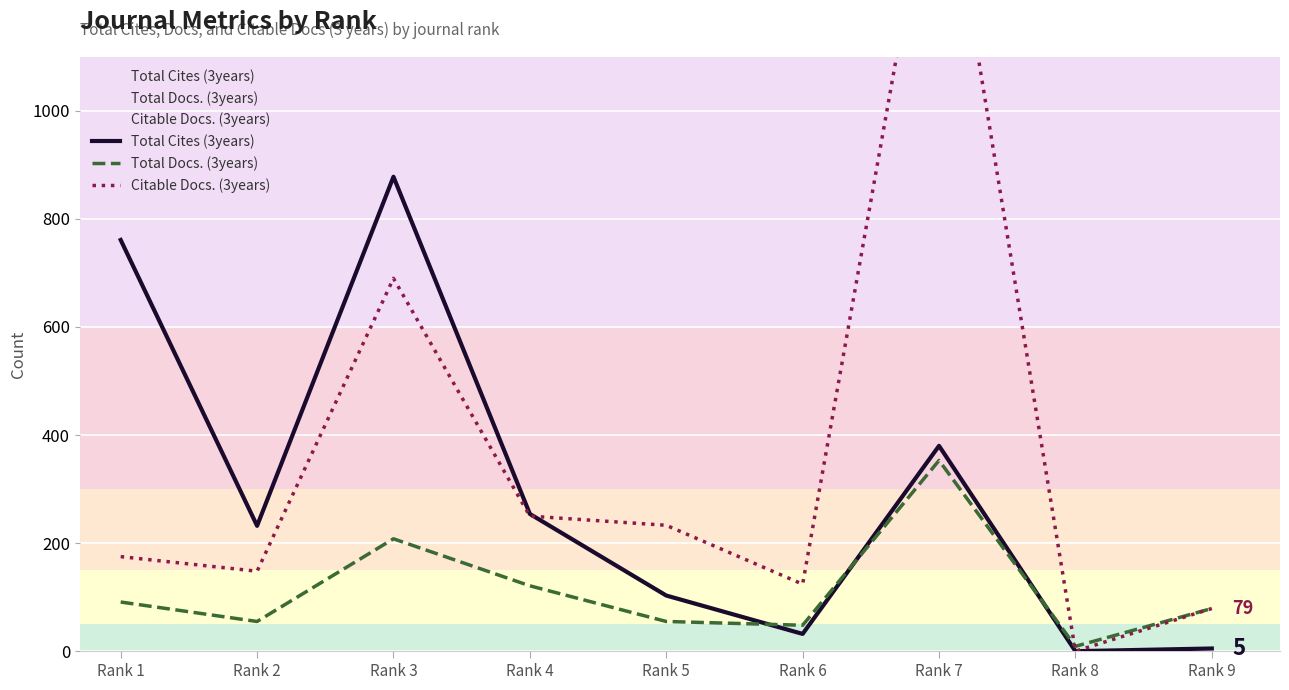

What is the difference between the maximum and minimum values in the Total Docs. (3years) series?

344